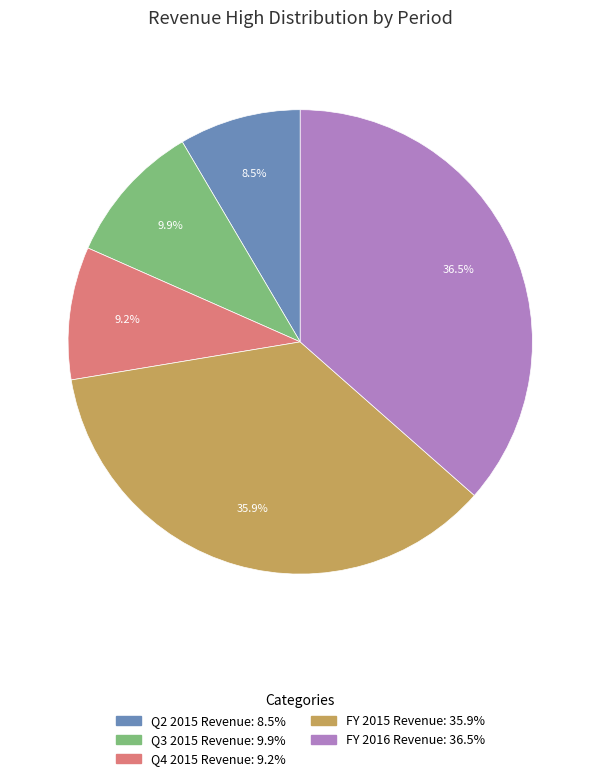

Which has a higher value, Q2 2015 Revenue: 8.5% or FY 2015 Revenue: 35.9%?

FY 2015 Revenue: 35.9%